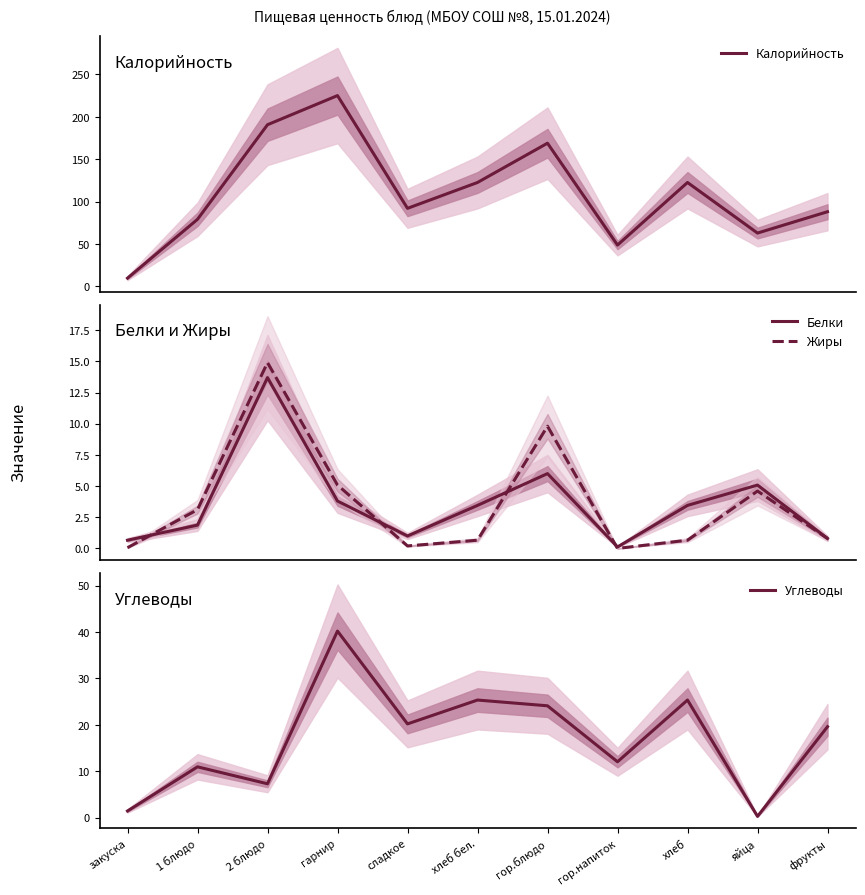

At how many categories does at least one series exceed 64?

8